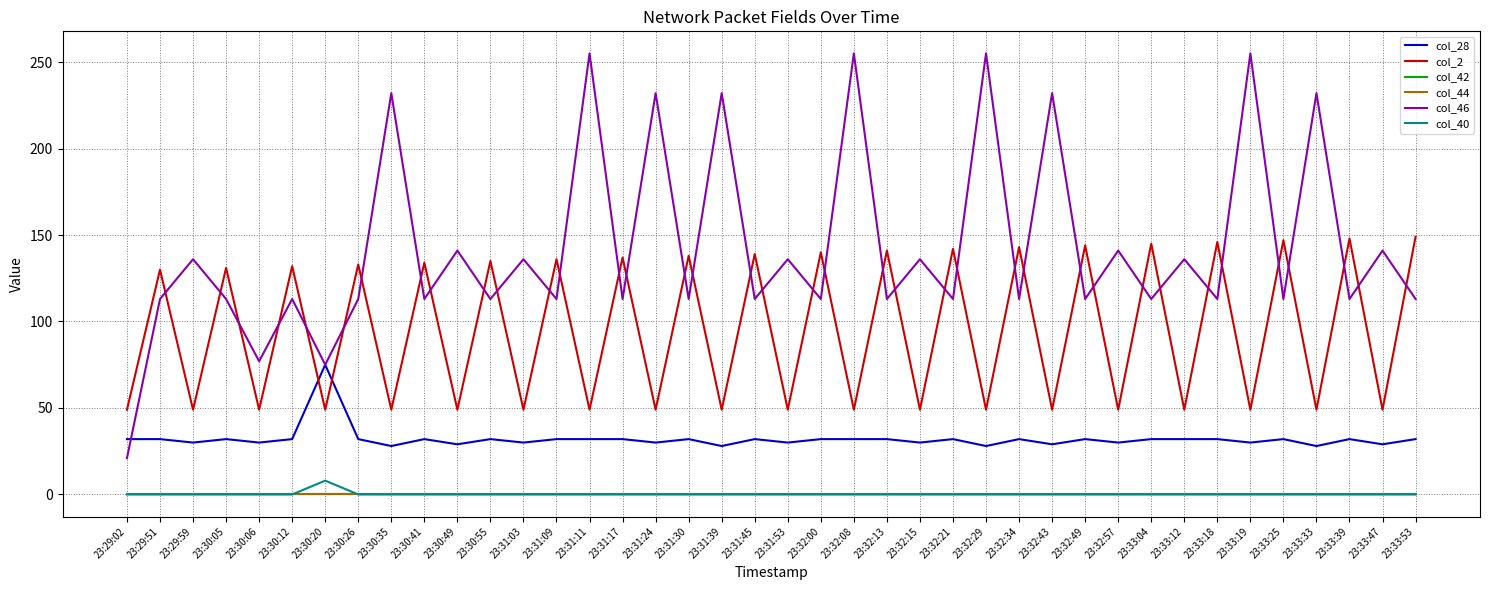

Is the value of col_28 at 23:32:08 greater than the value of col_44 at 23:30:12?

Yes